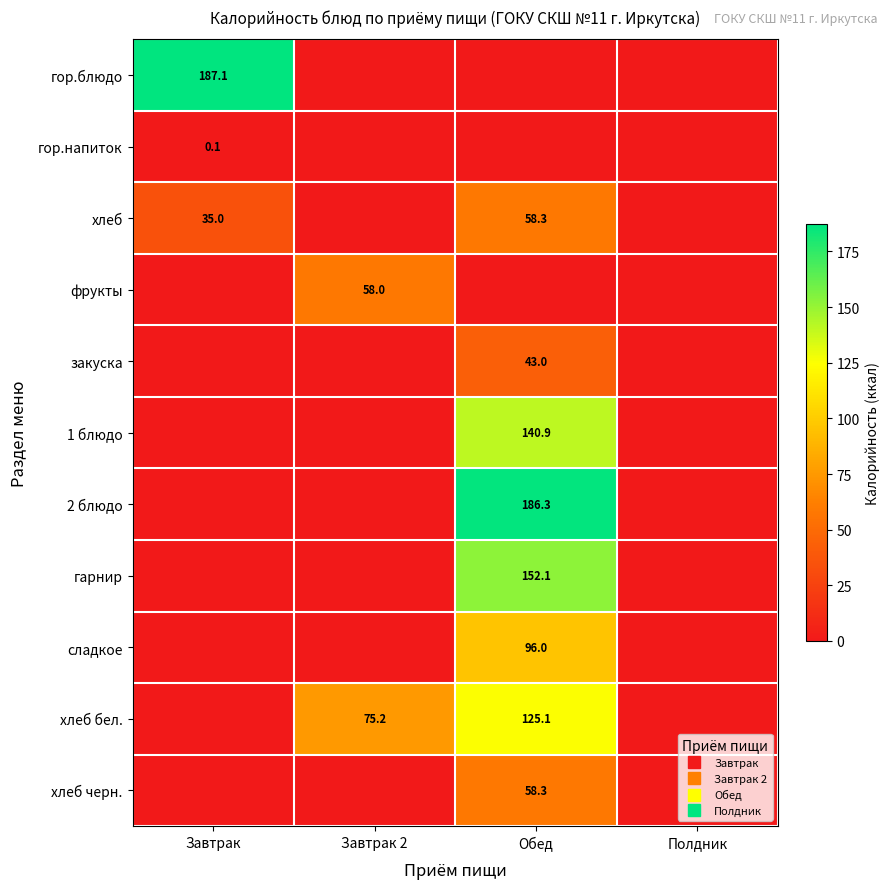

What is the sum of the 1 блюдо values at Полдник and Обед?

140.9